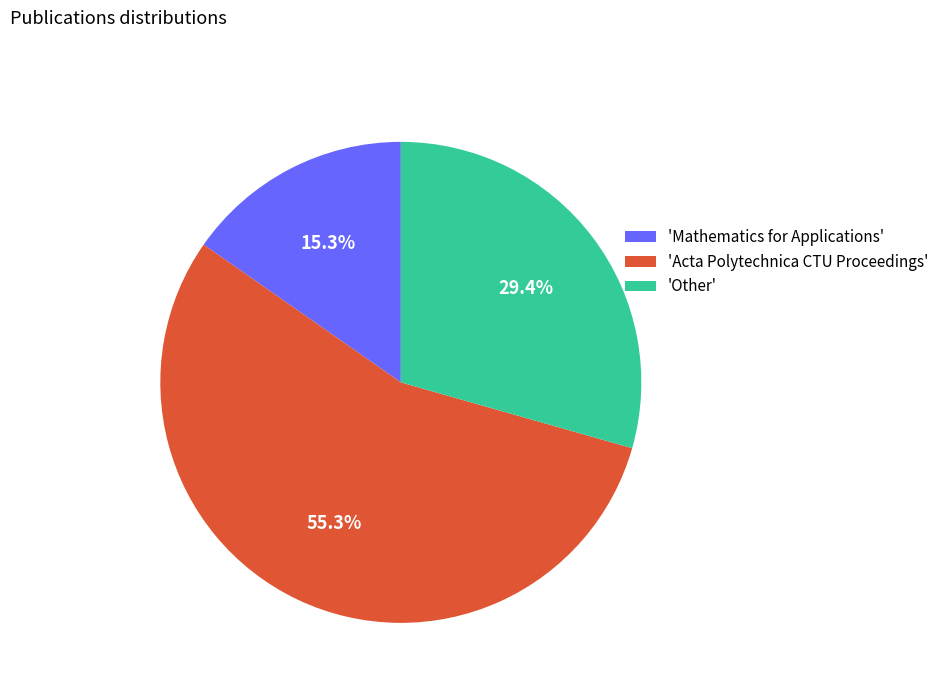

Which slice is the largest?

'Acta Polytechnica CTU Proceedings'